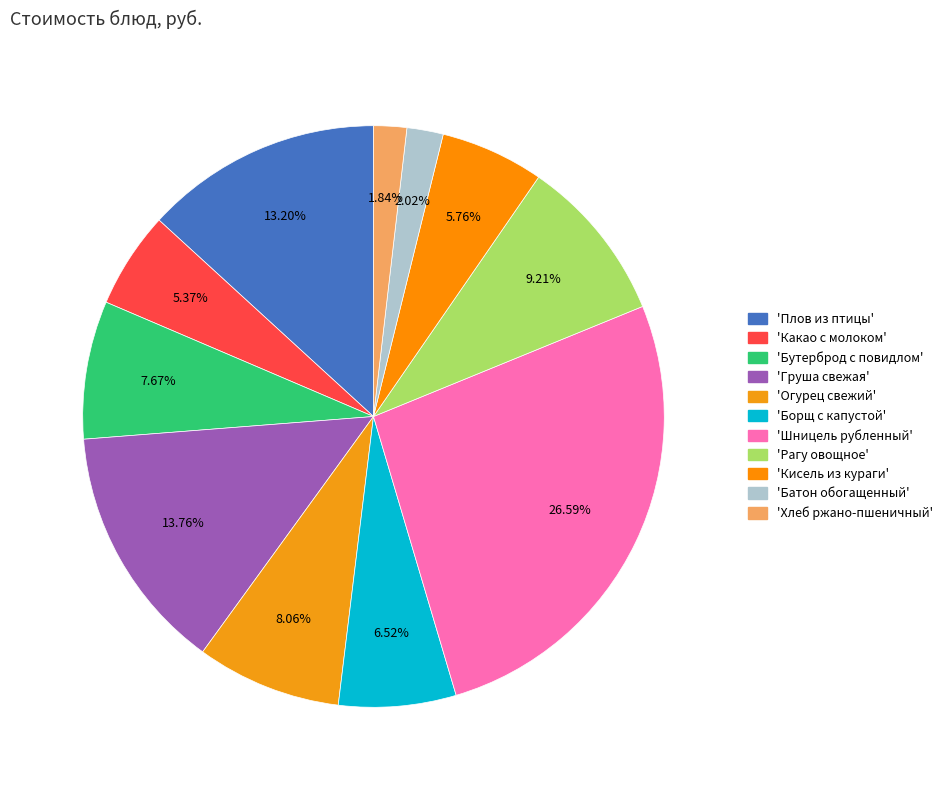

Does any single category account for the majority?

No